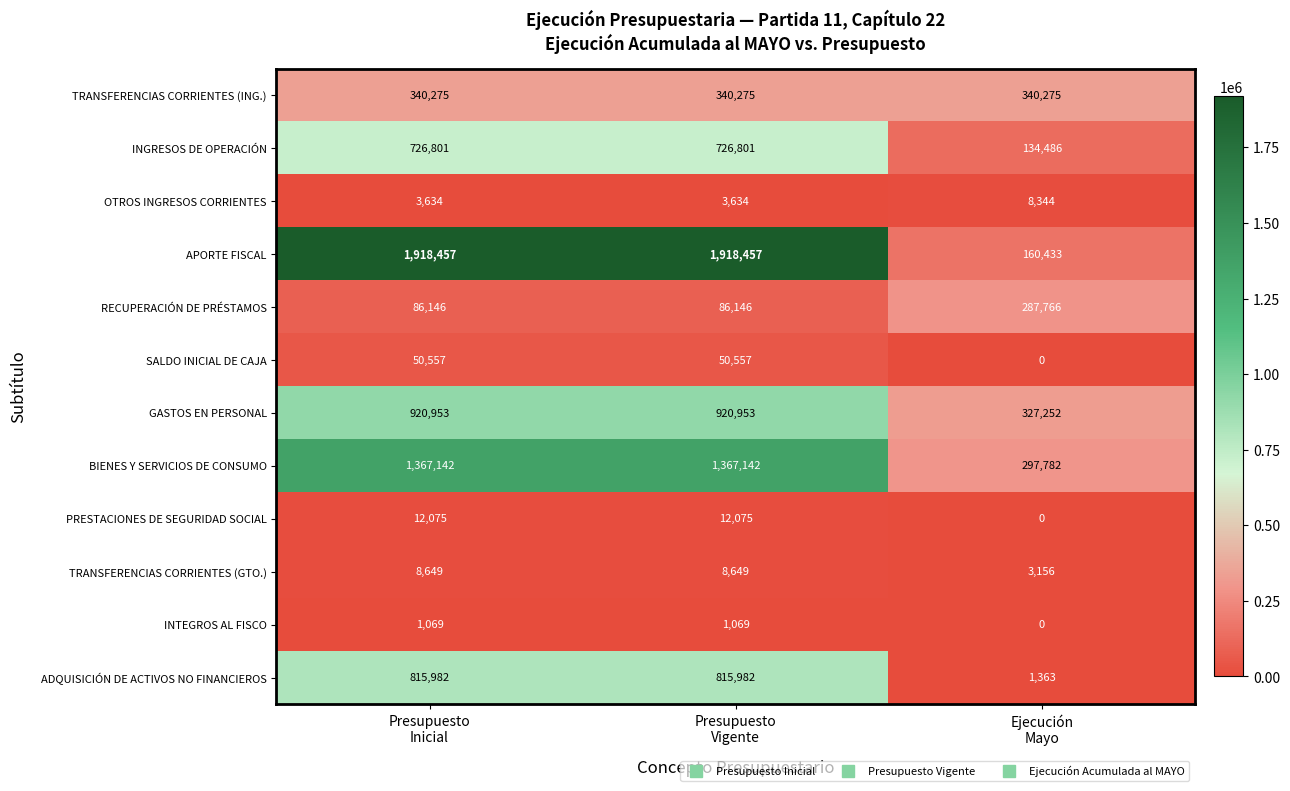

Which series has the largest range (max minus min)?

APORTE FISCAL